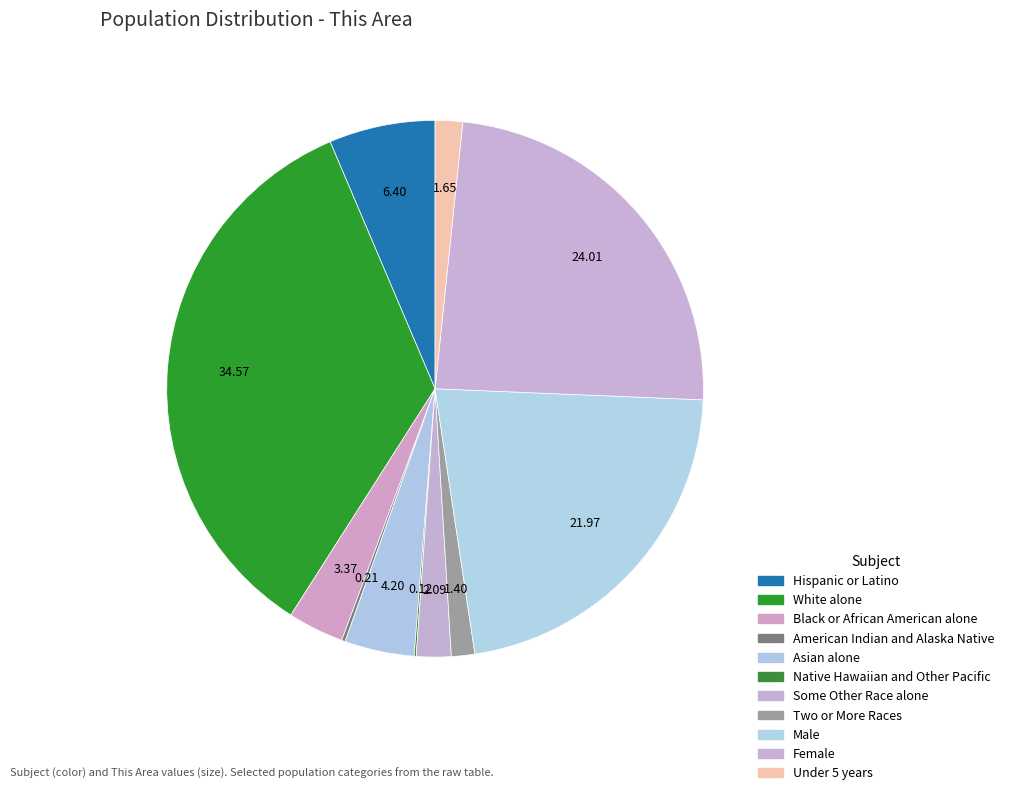

Combined, do Under 5 years and White alone account for over 50%?

No